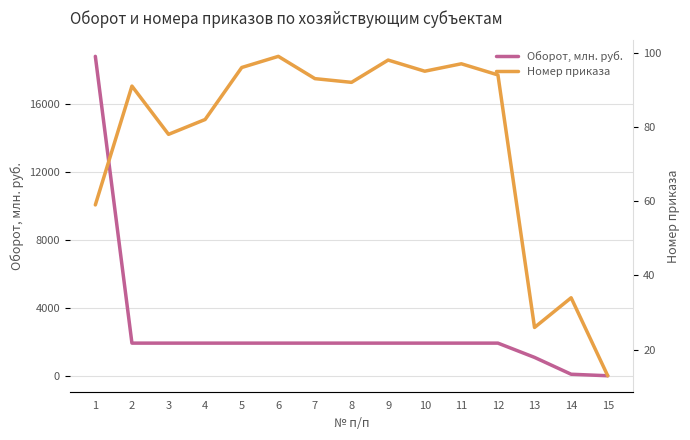

Where is the first local maximum for Номер приказа?

2